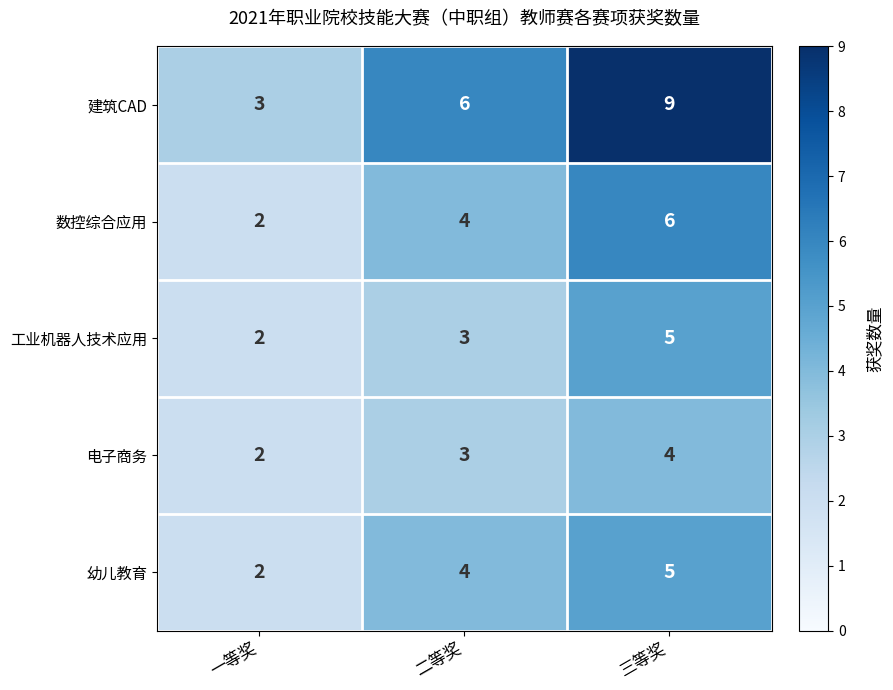

Reading left to right, extract all data points from this chart.

建筑CAD: 3	6	9
数控综合应用: 2	4	6
工业机器人技术应用: 2	3	5
电子商务: 2	3	4
幼儿教育: 2	4	5